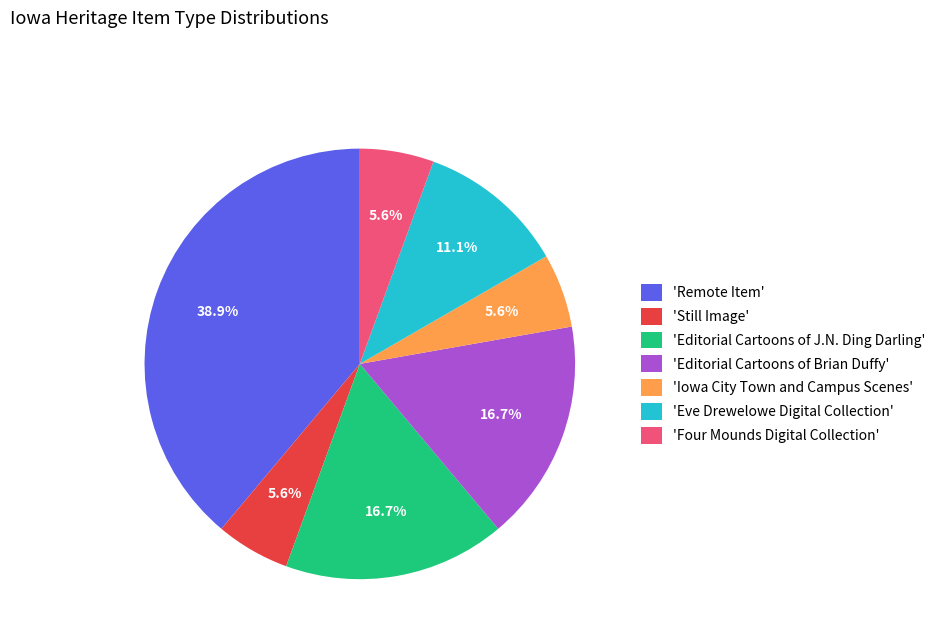

Does 'Iowa City Town and Campus Scenes' represent more than half of the total?

No